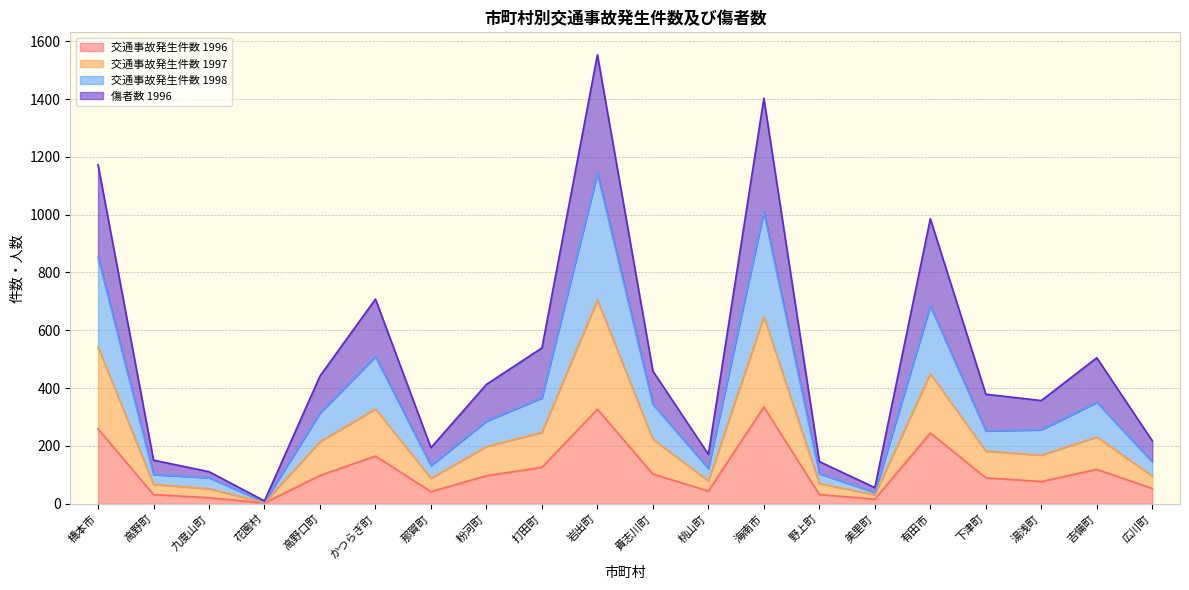

Which series has the largest total across all categories?

交通事故発生件数 1998